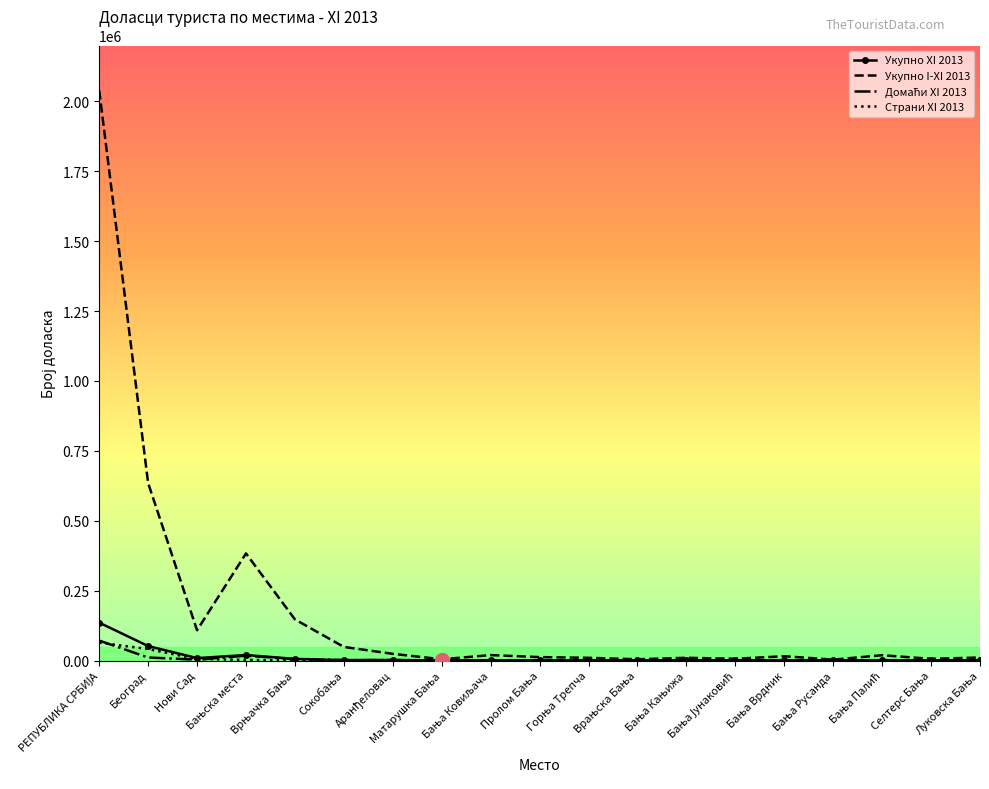

Which series has the widest spread of values?

Укупно I-XI 2013